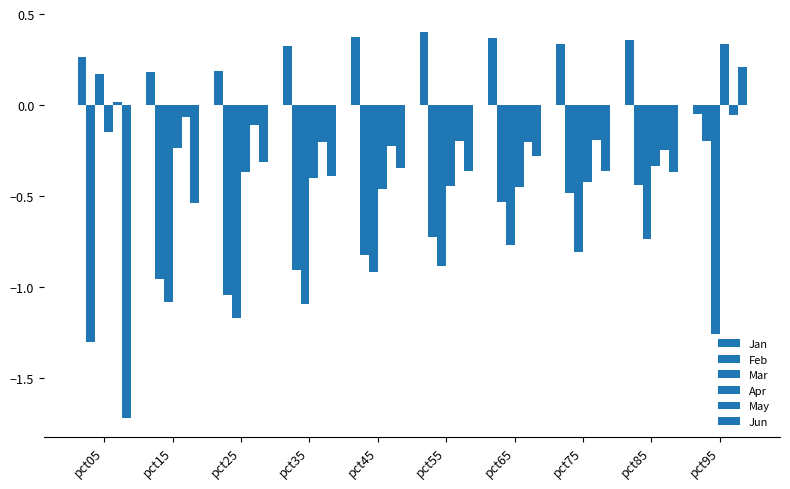

How many groups of bars are there?

10